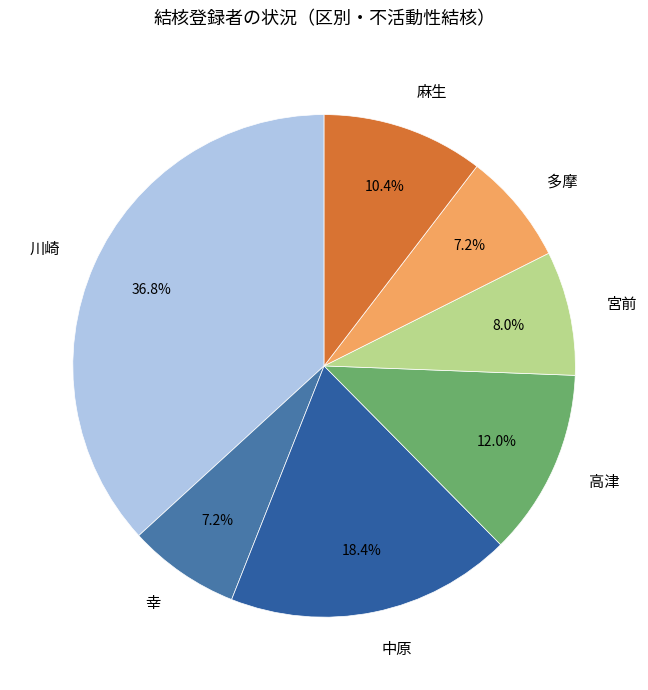

What percentage is the 中原 slice, to the nearest percent?

18%